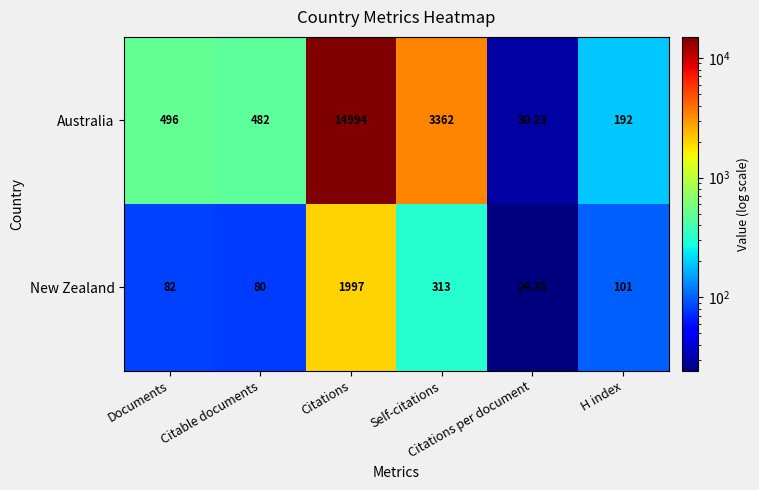

Rank the series by their maximum value, from highest to lowest.

Australia, New Zealand